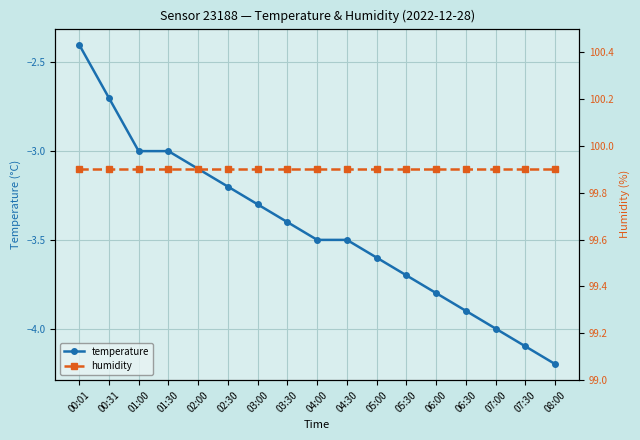

The value of temperature at 06:00 is -3.8. True or false?

True